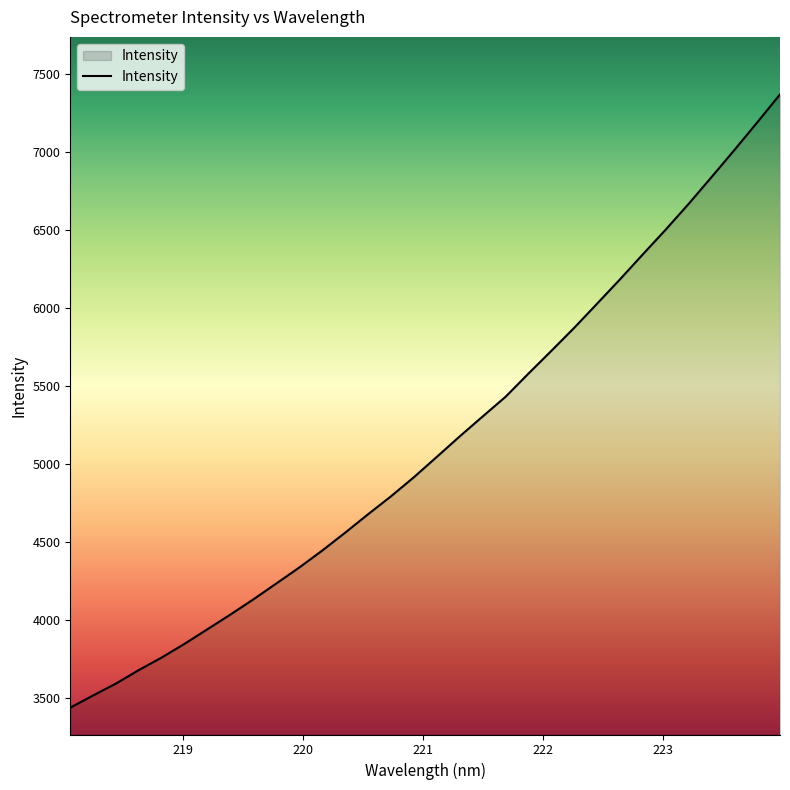

What is the difference between the maximum and minimum values?

3928.6